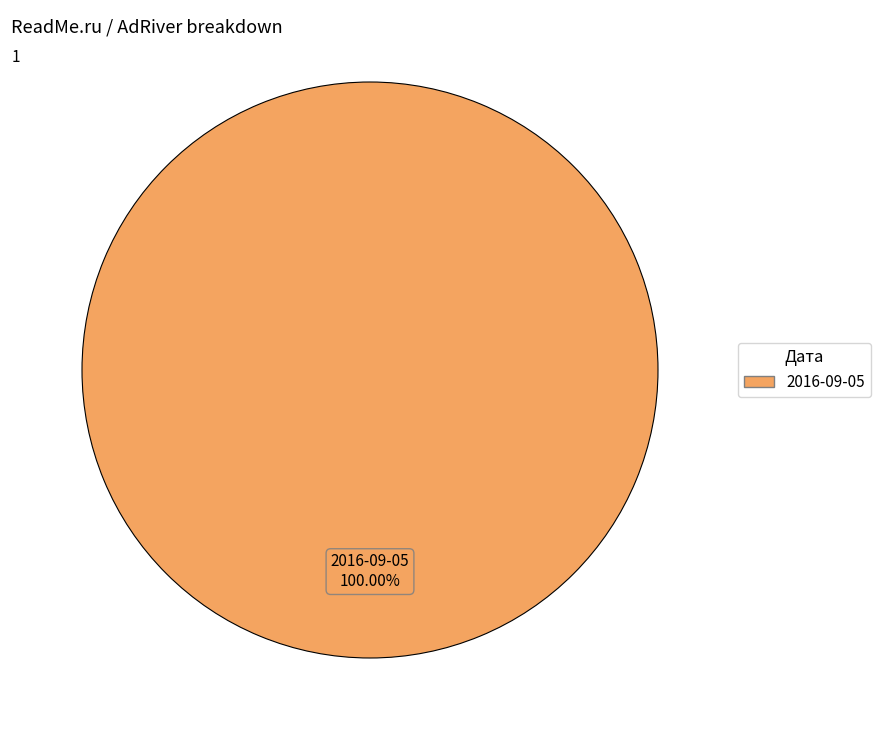

Which slice represents more than half of the pie?

2016-09-05